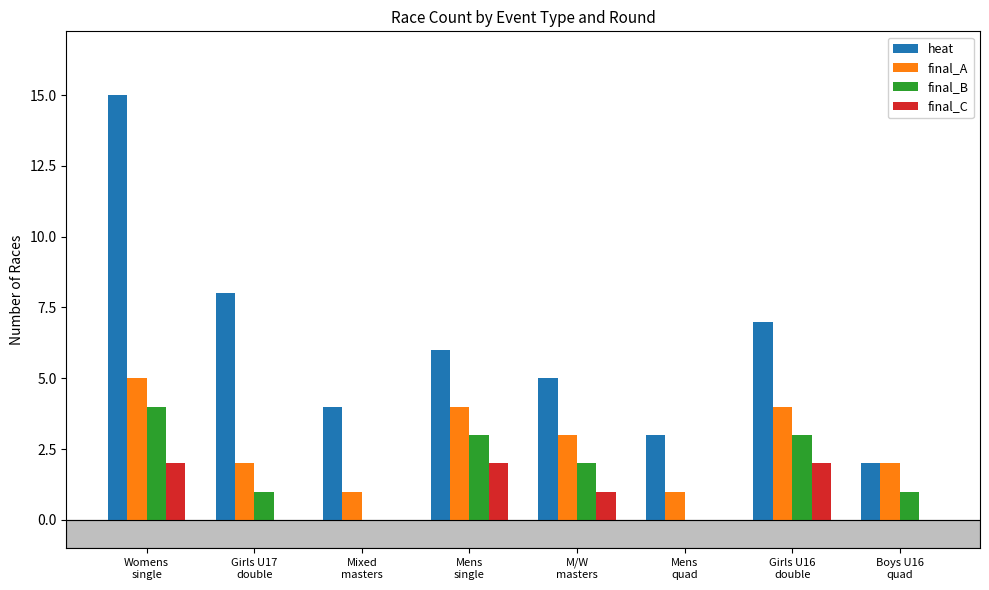

Reading left to right, extract all data points from this chart.

heat: 15	8	4	6	5	3	7	2
final_A: 5	2	1	4	3	1	4	2
final_B: 4	1	0	3	2	0	3	1
final_C: 2	0	0	2	1	0	2	0